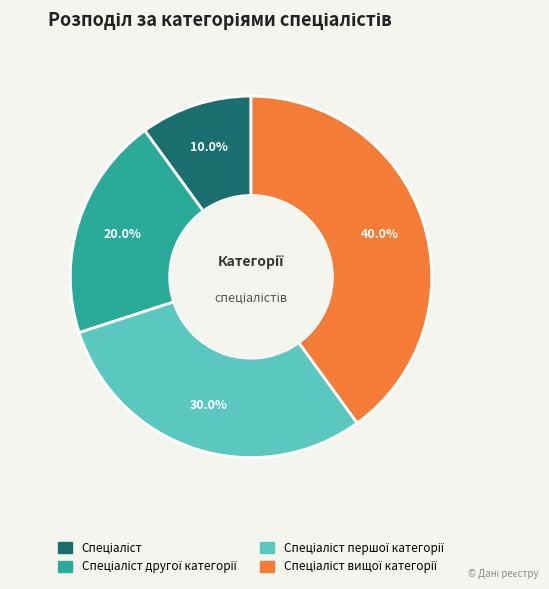

Is there any slice that represents more than half of the pie?

No